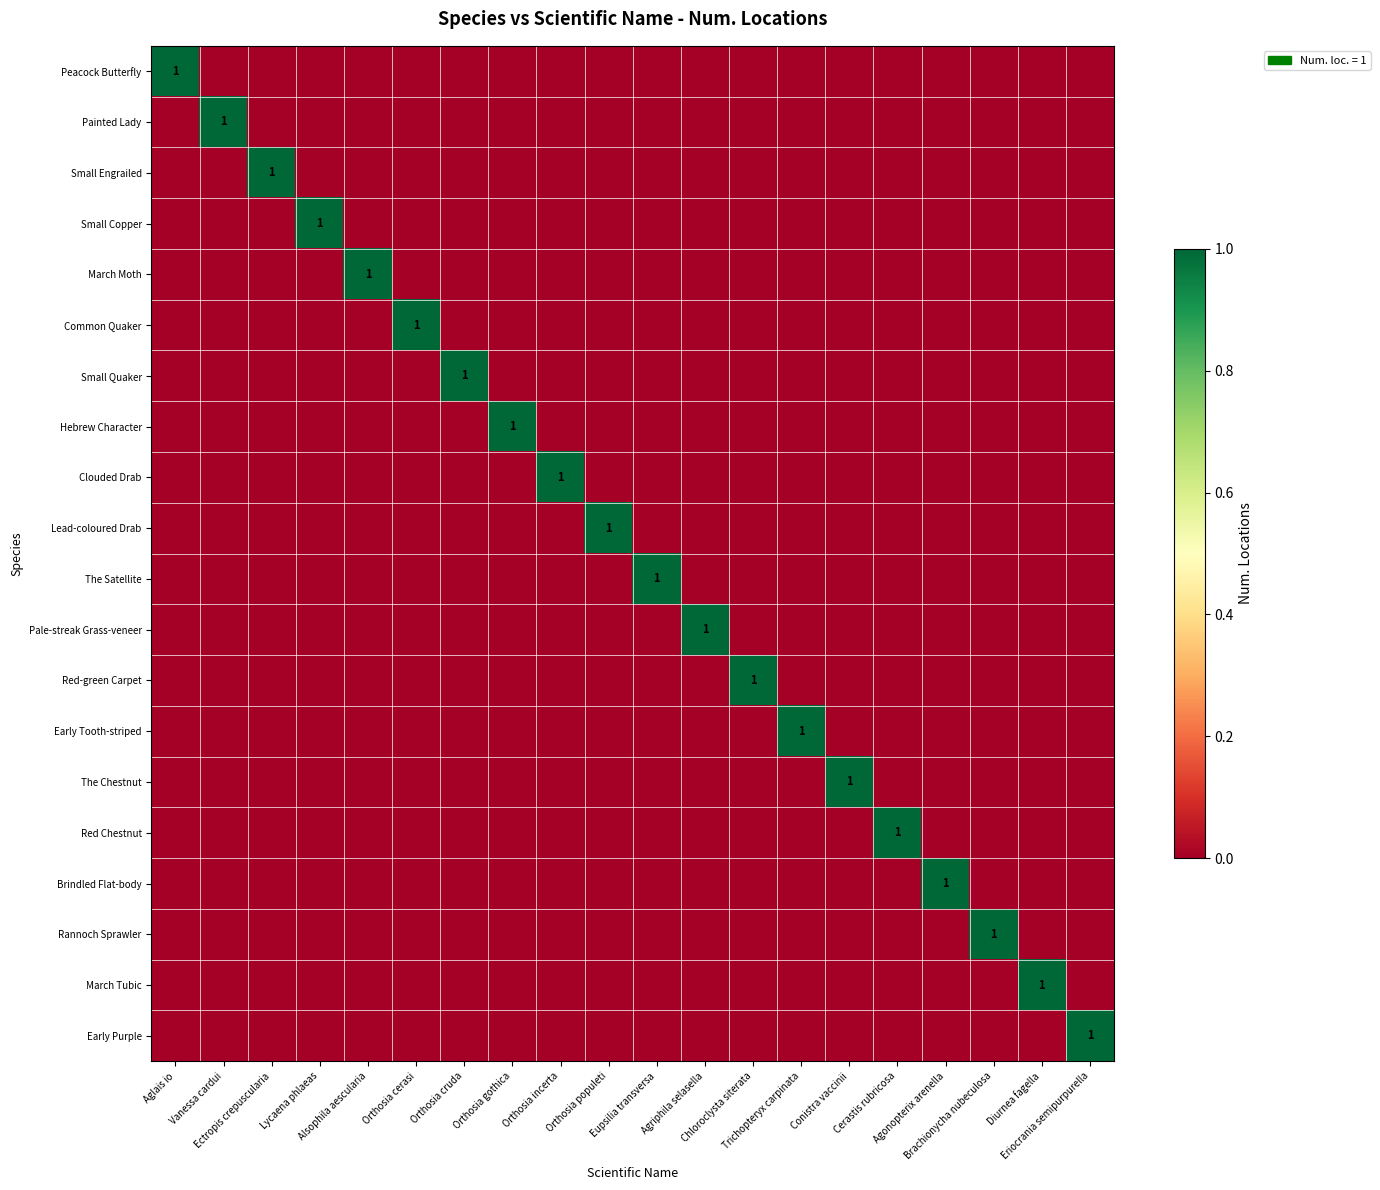

True or false: Rannoch Sprawler has a value of 0 at Orthosia cerasi.

True